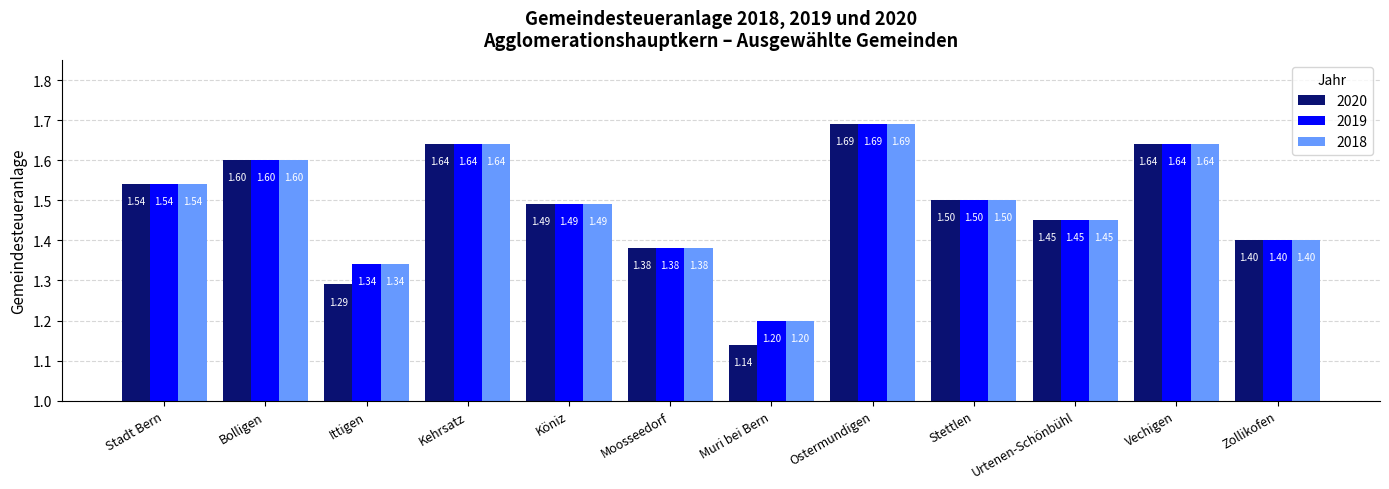

What is the sum of the 2019 values at Muri bei Bern and Moosseedorf?

2.6